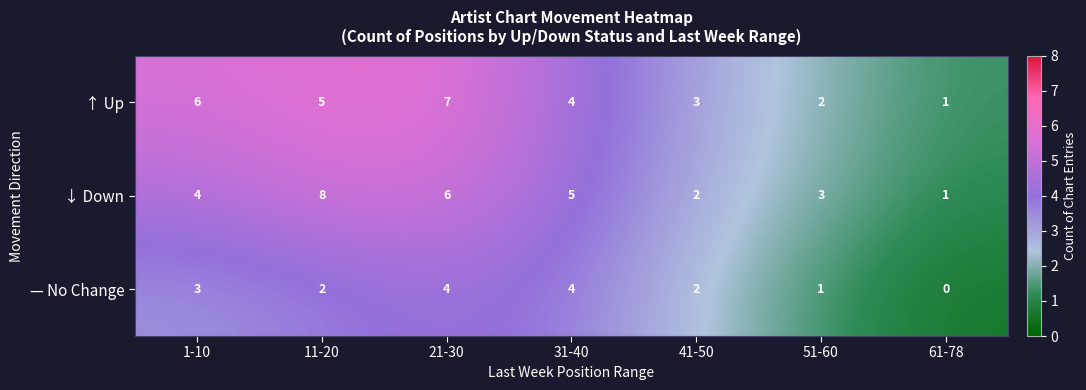

Count the number of data series in this chart.

3